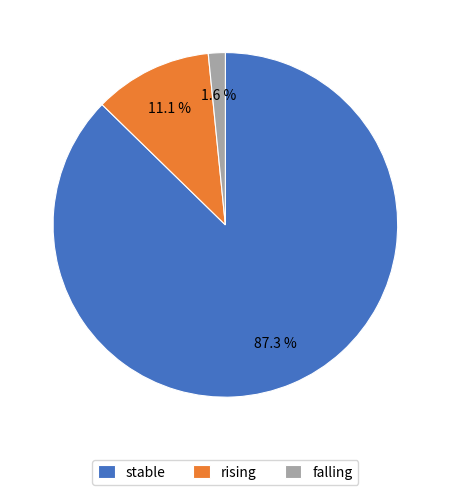

To the nearest percent, what portion does stable represent?

87%